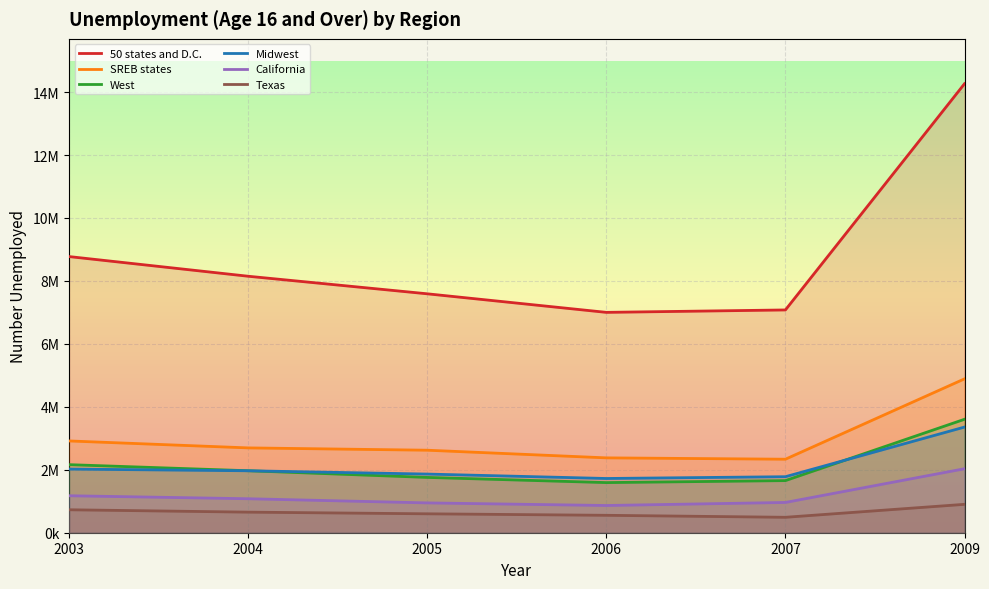

At which category does California reach its first local valley?

2006